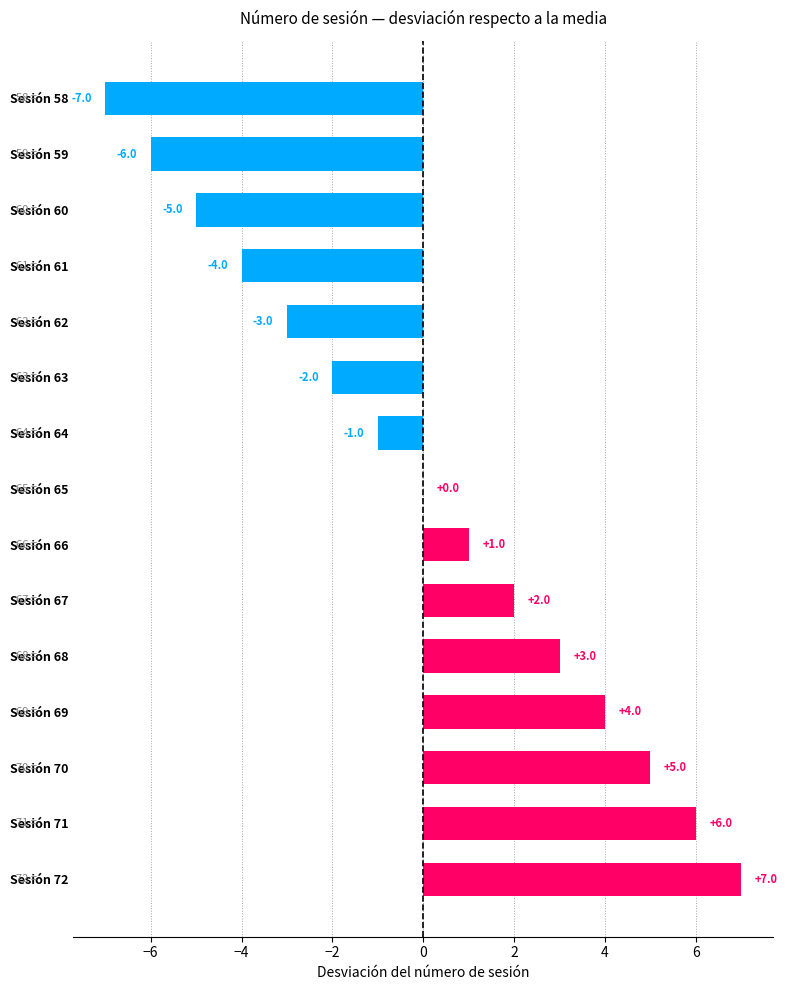

How many data points does each series have?

15